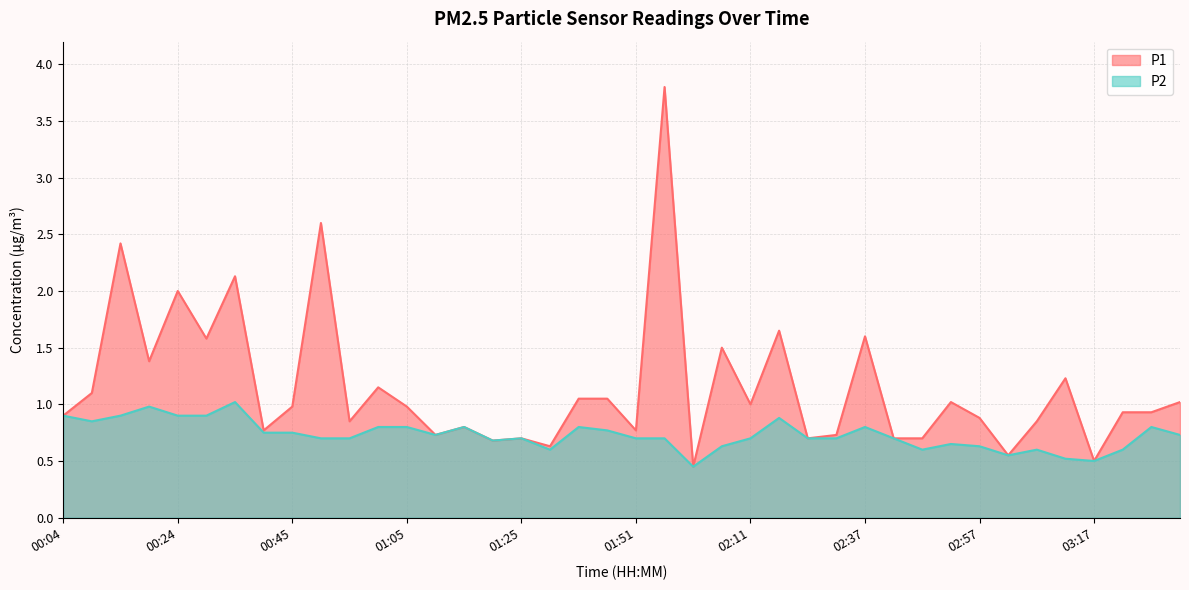

Rank the categories by P1 value from highest to lowest.

01:56, 00:50, 00:14, 00:35, 00:24, 02:16, 02:37, 00:29, 02:06, 00:19, 03:12, 01:00, 00:09, 01:35, 01:40, 02:52, 03:32, 02:11, 00:45, 01:05, 03:22, 03:27, 00:04, 02:57, 00:55, 03:07, 01:15, 00:40, 01:51, 01:10, 02:32, 01:25, 02:21, 02:42, 02:47, 01:20, 01:30, 03:02, 03:17, 02:01